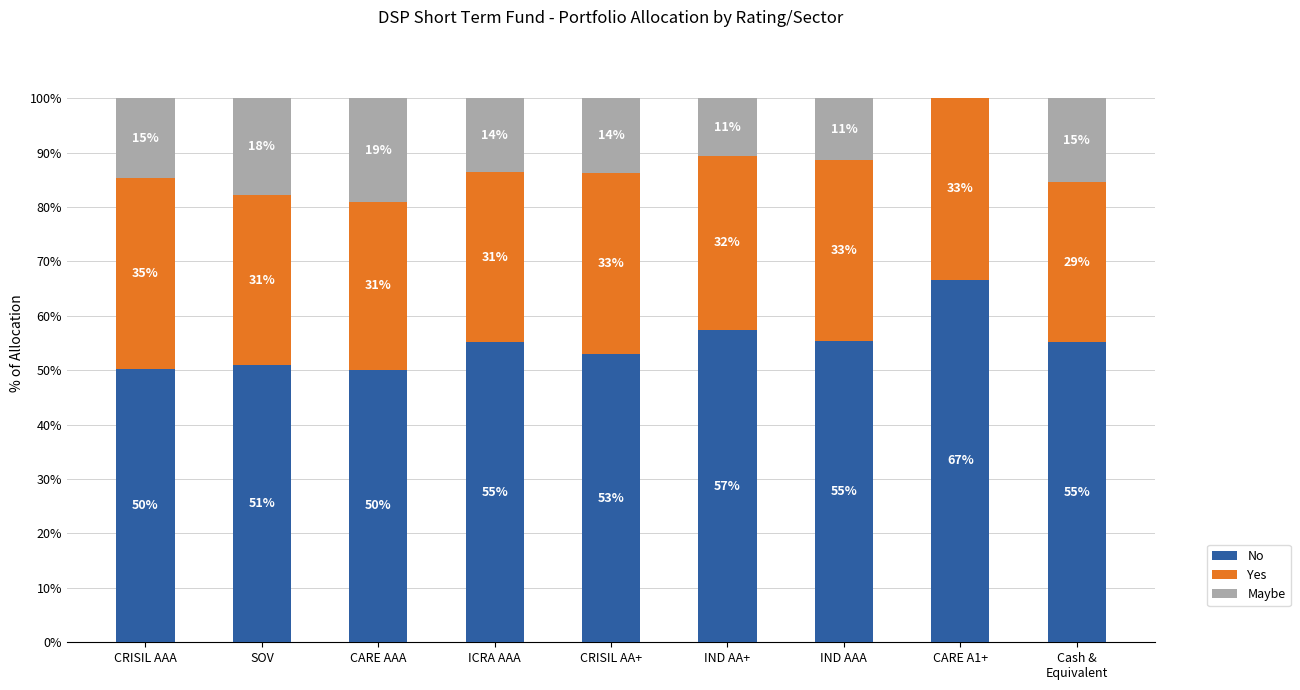

Which series has the widest spread of values?

Maybe